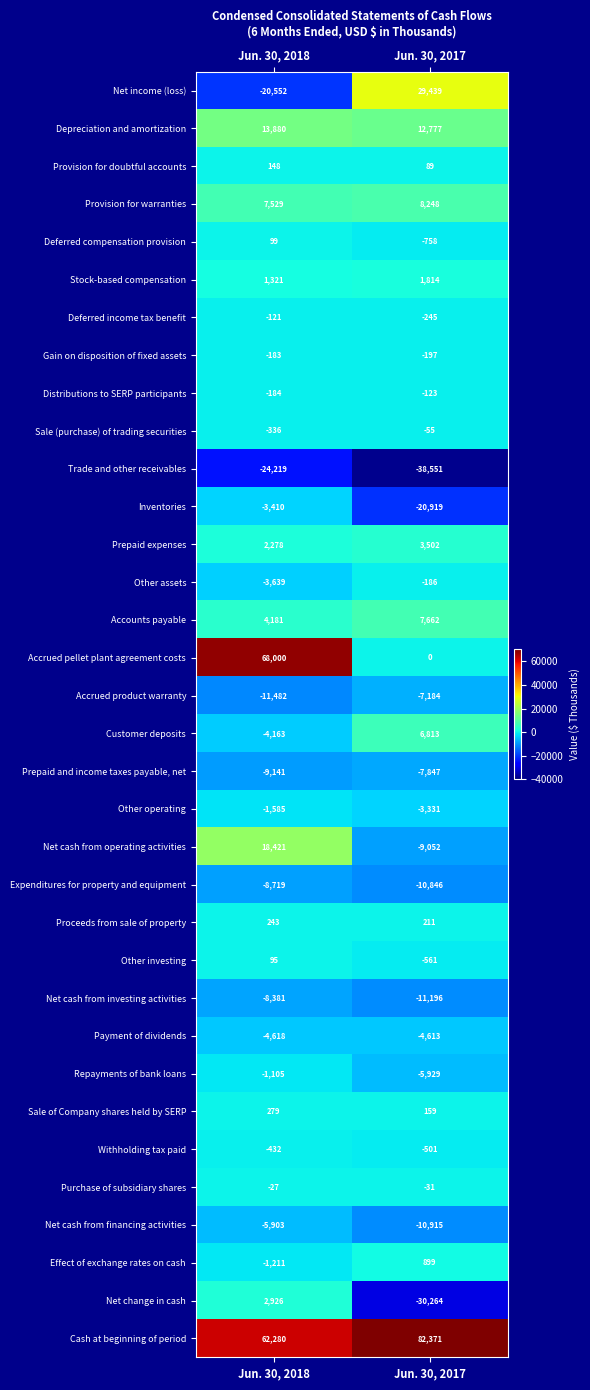

Is the value of Withholding tax paid at Jun. 30, 2017 greater than the value of Prepaid and income taxes payable, net at Jun. 30, 2018?

Yes